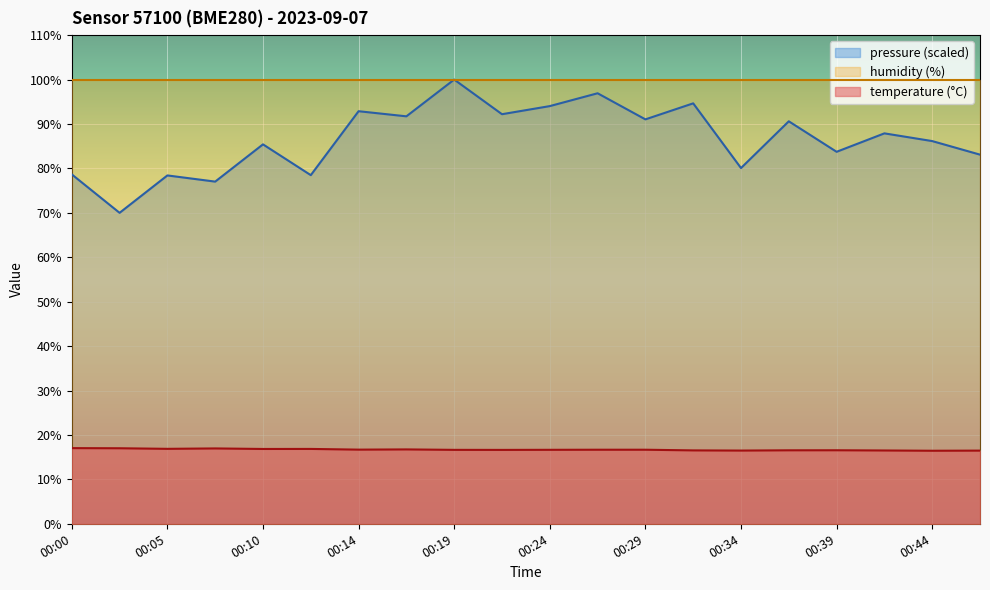

The value of temperature at 00:02 is 17.0. True or false?

True